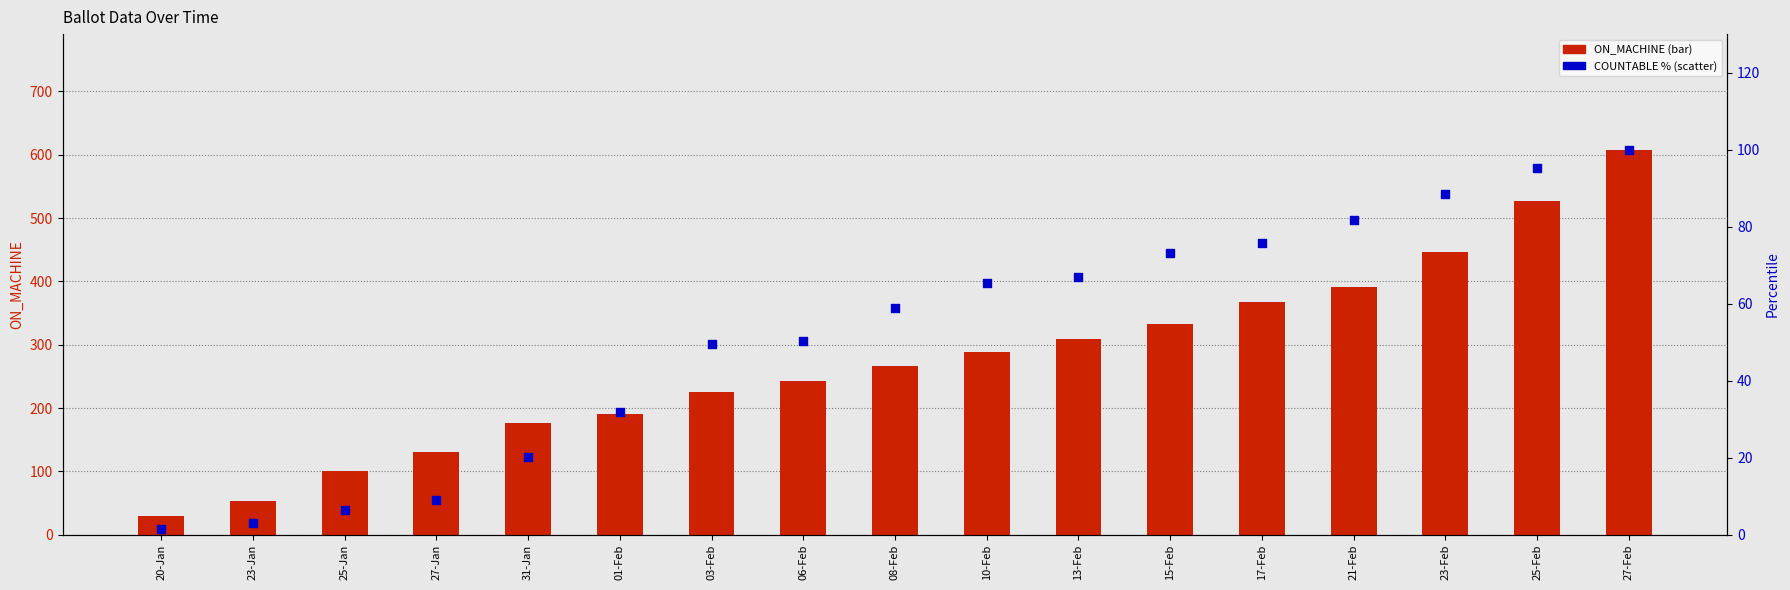

Which series contains the highest Y value?

ON_MACHINE